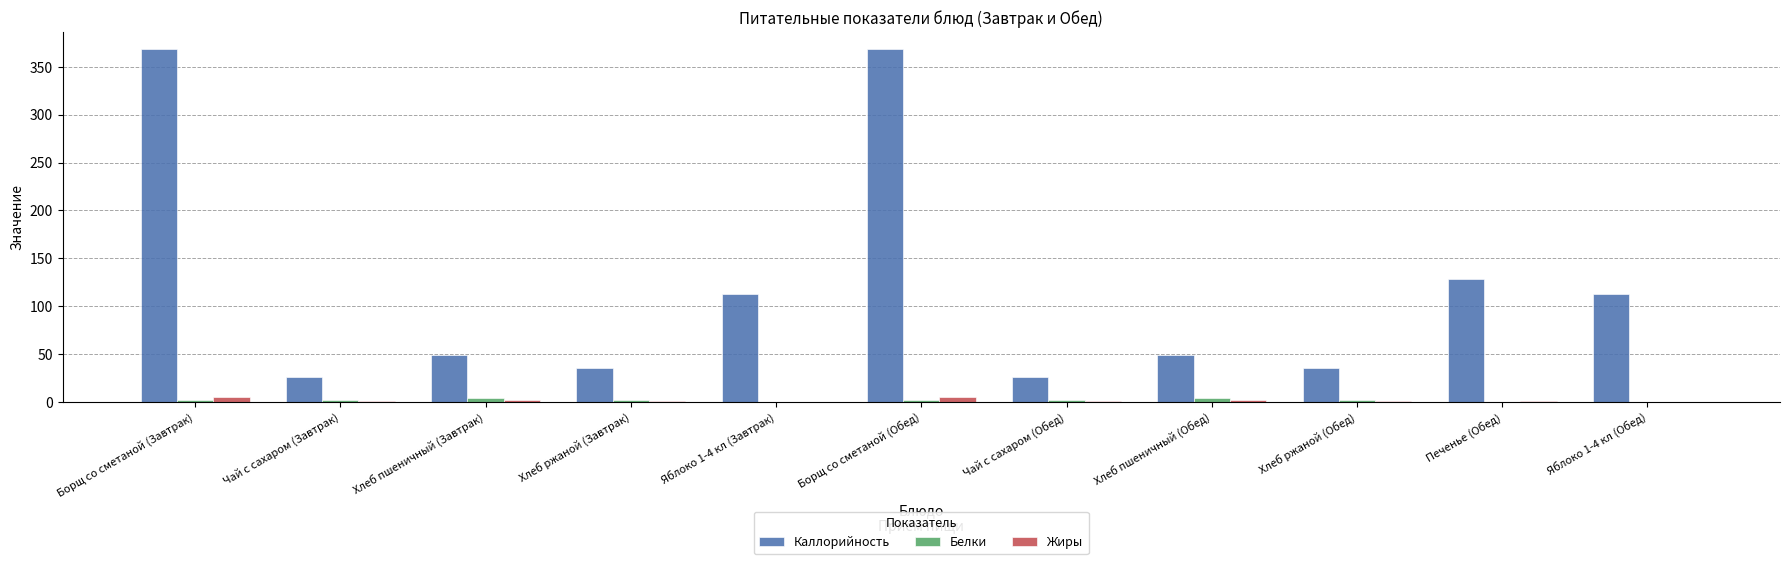

Is it true that Каллорийность equals 42.4 at Чай с сахаром (Обед)?

False